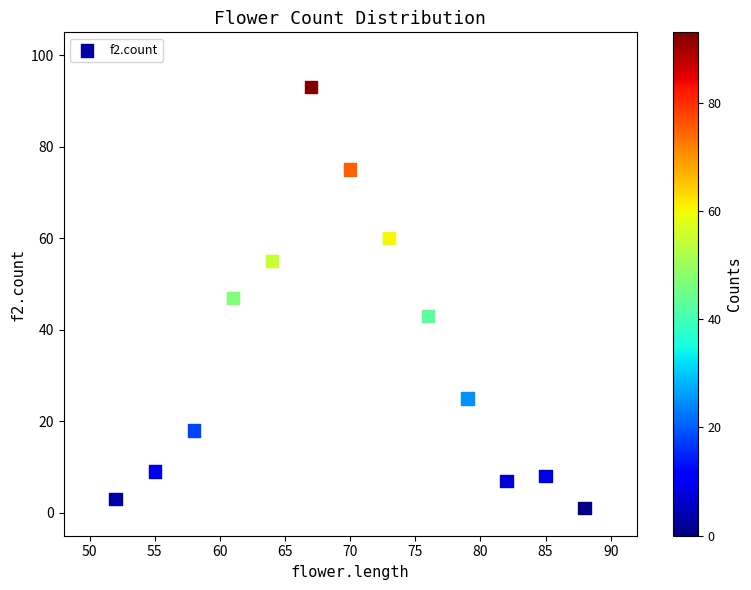

What is the range of Y values (max minus min)?

92